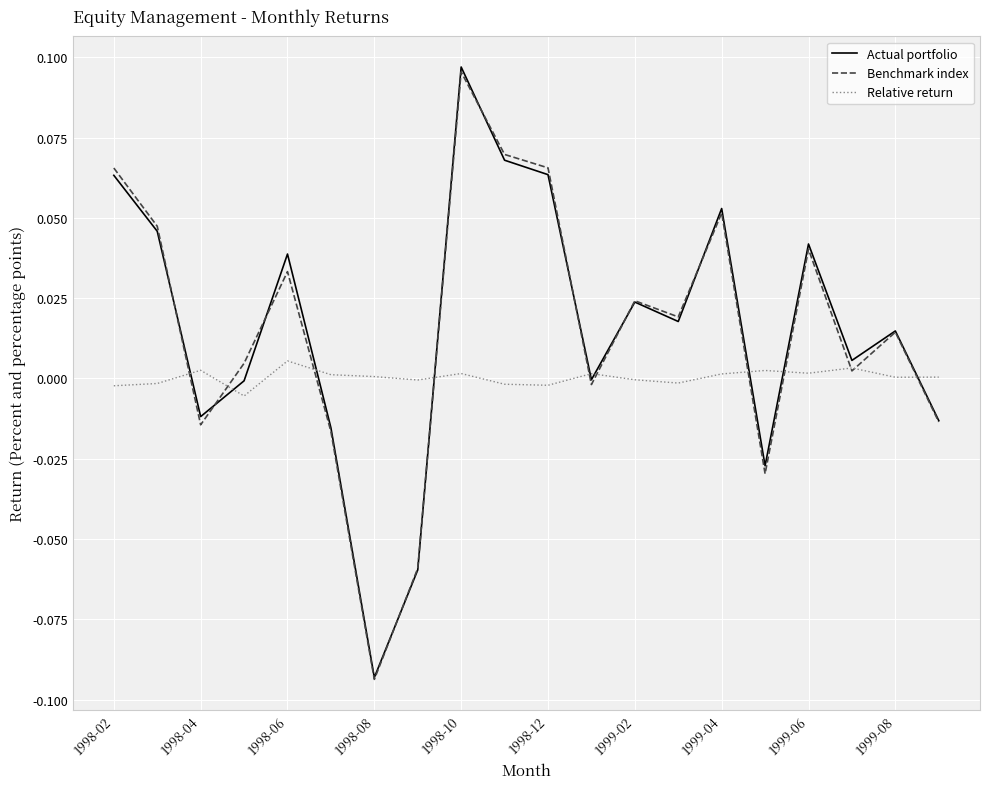

How many interior local valleys does the Benchmark index series have?

6